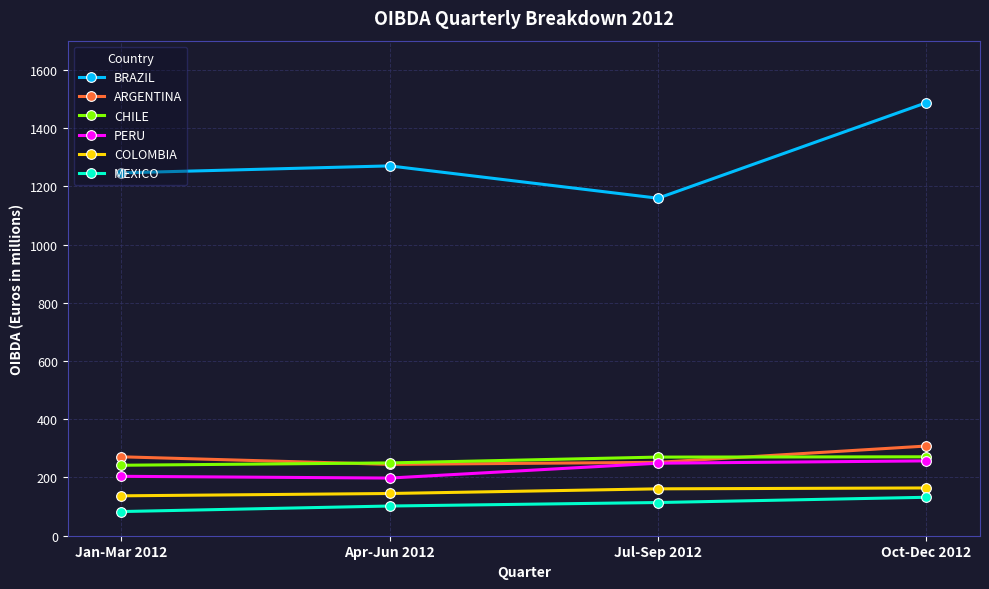

Does the chart display data point markers on the line(s)?

Yes